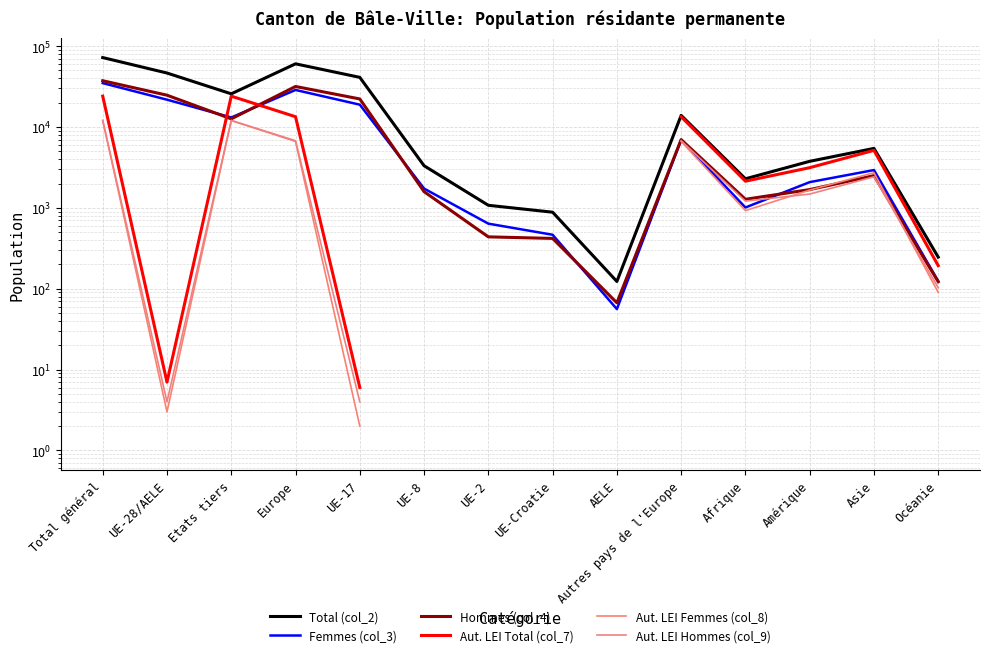

Which series has the widest spread of values?

Total (col_2)